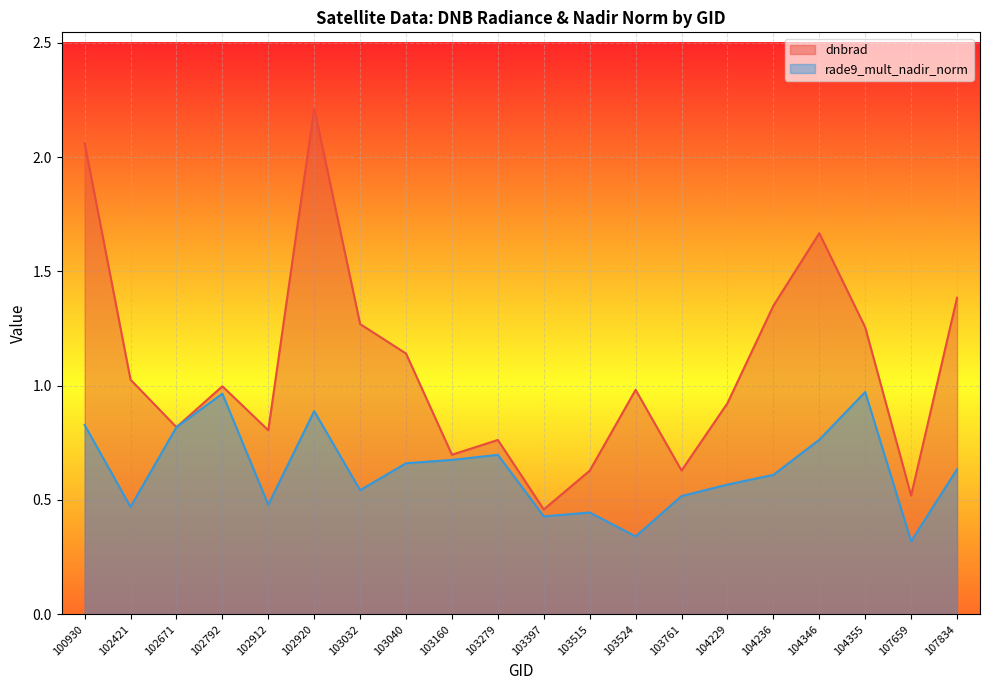

True or false: dnbrad has more than 2 points higher than both neighbors.

True